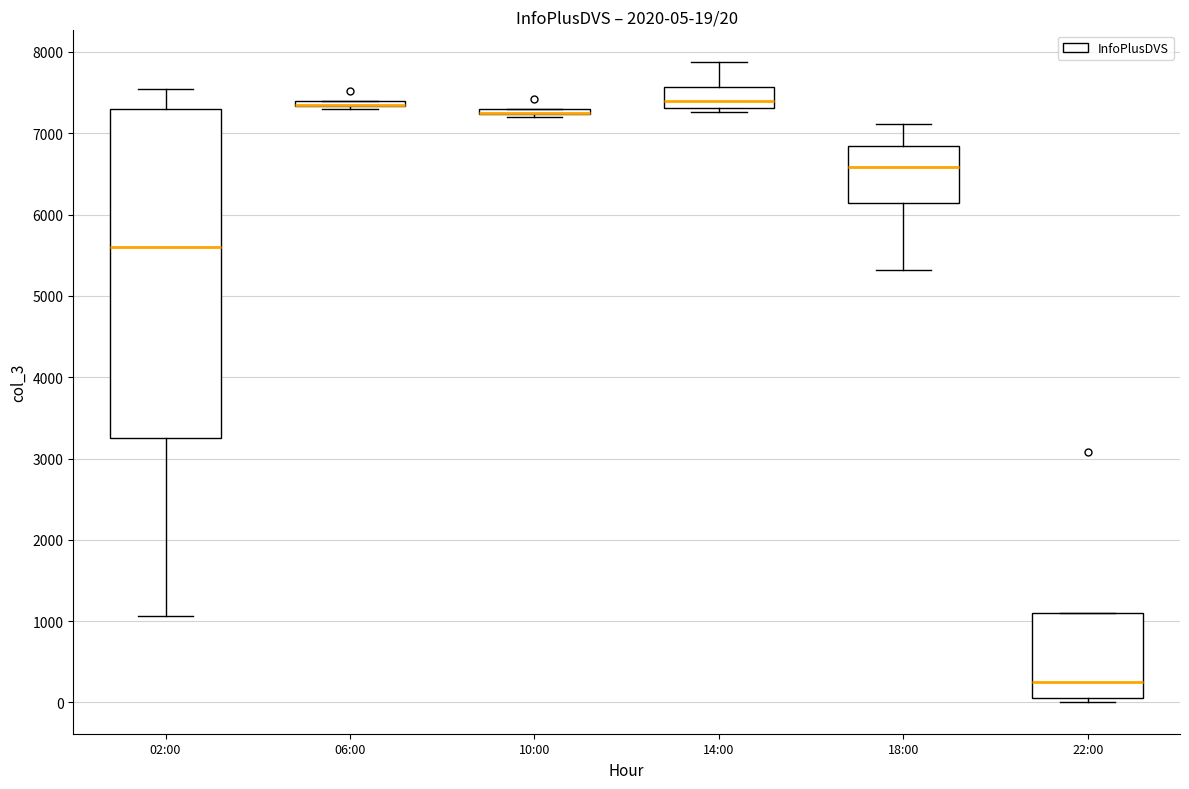

Which box is the tallest, from its lower edge to its upper edge?

02:00